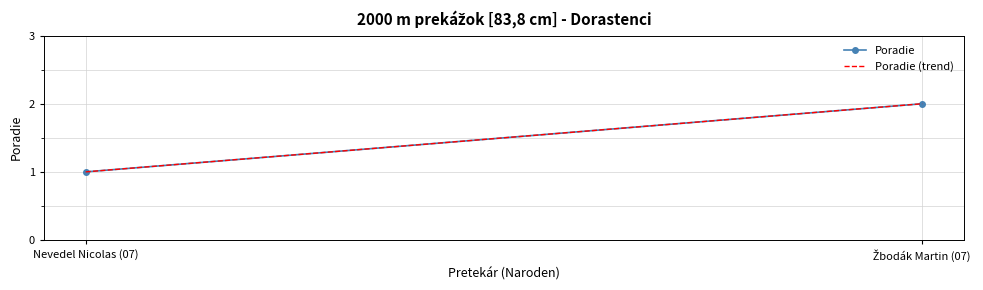

Rank the categories by Poradie value from highest to lowest.

Žbodák Martin (07), Nevedel Nicolas (07)